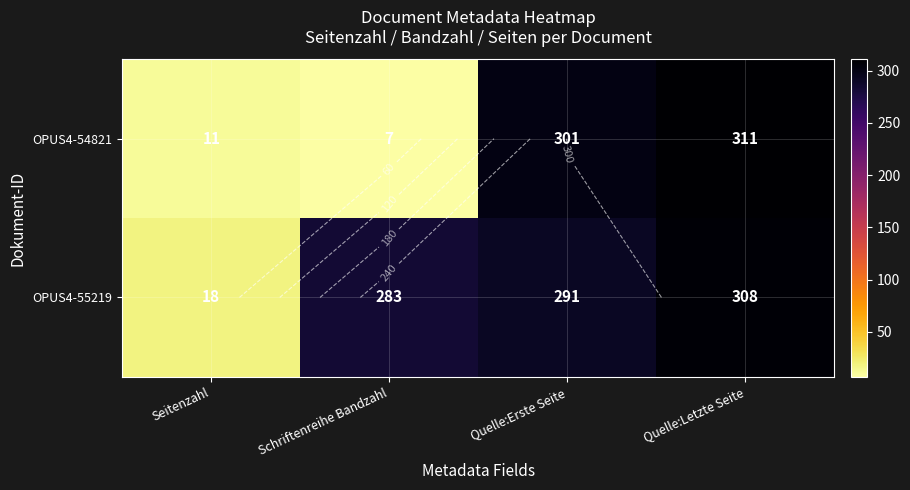

Between Seitenzahl and Schriftenreihe Bandzahl, which series saw the biggest shift?

OPUS4-55219